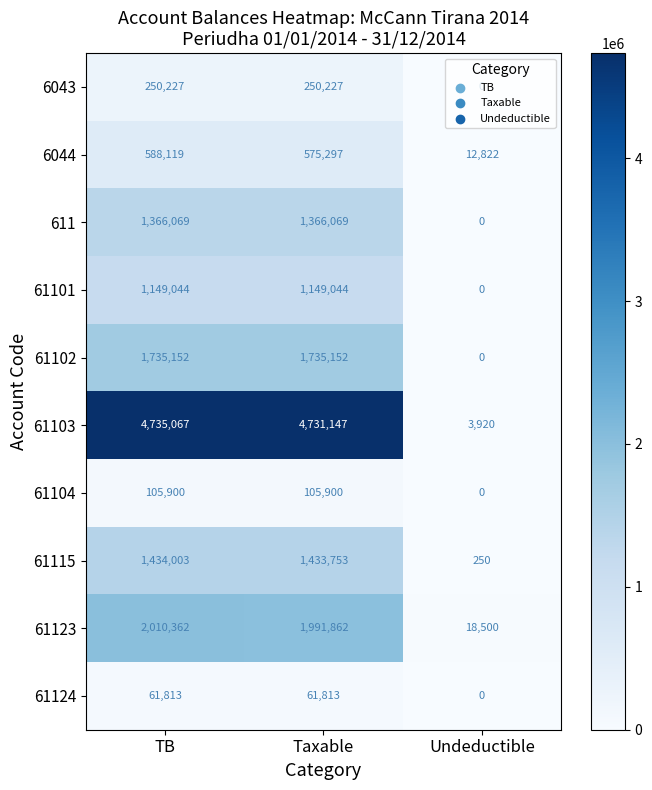

How many 61101 values are between 0 and 1149044?

3